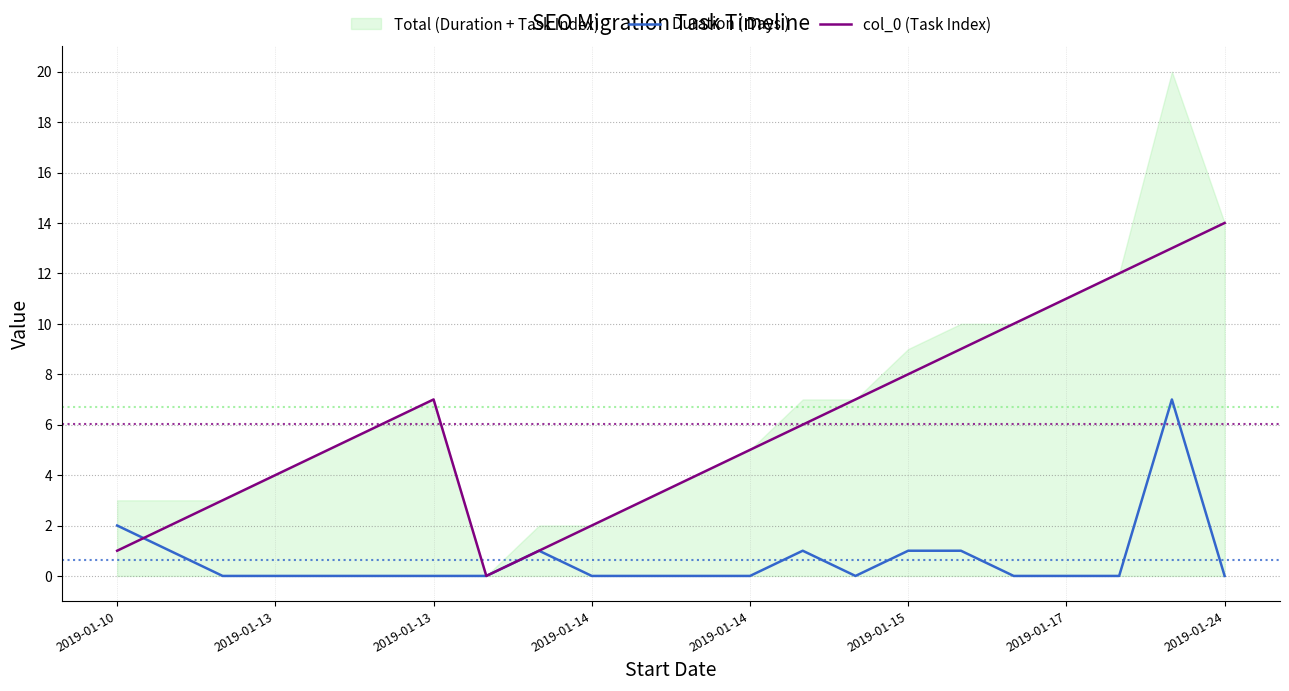

Reading right to left, extract all data points from this chart.

Duration ( Days ): 0	7	0	0	0	1	1	0	1	0	0	0	0	1	0	0	0	0	0	0	1	2
col_0 (Task Index): 14	13	12	11	10	9	8	7	6	5	4	3	2	1	0	7	6	5	4	3	2	1